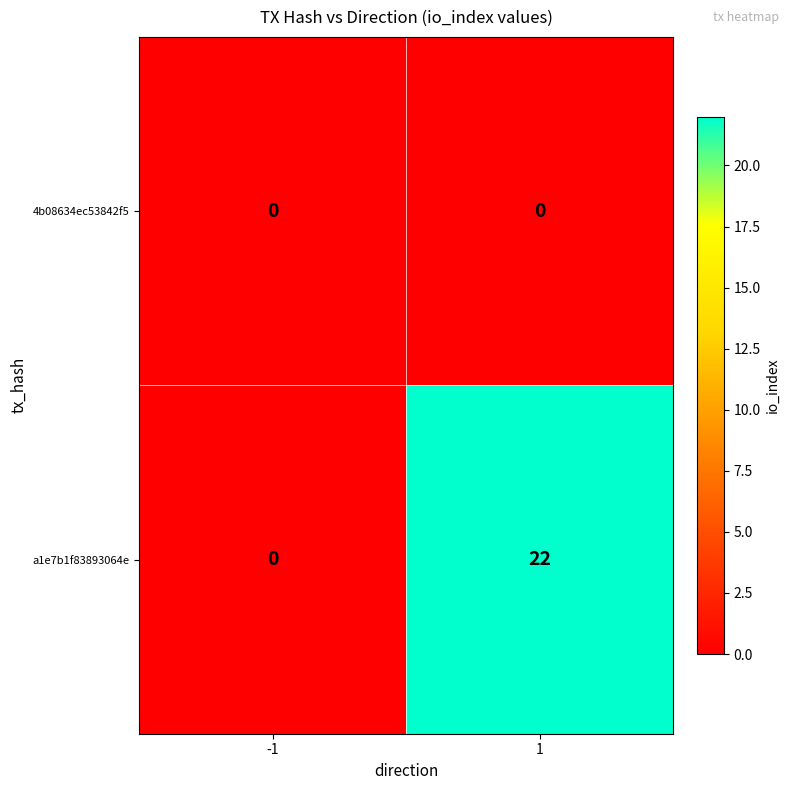

Between -1 and 1, which series saw the biggest shift?

a1e7b1f83893064e